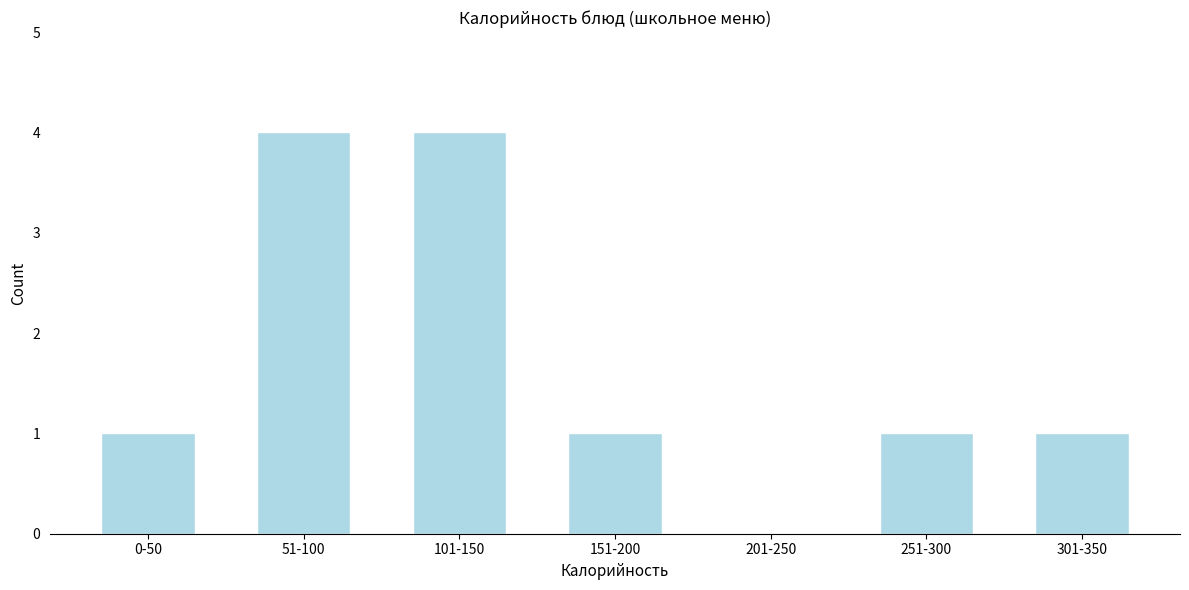

Reading right to left, what are all the values shown in this chart?

301-350=1	251-300=1	201-250=0	151-200=1	101-150=4	51-100=4	0-50=1